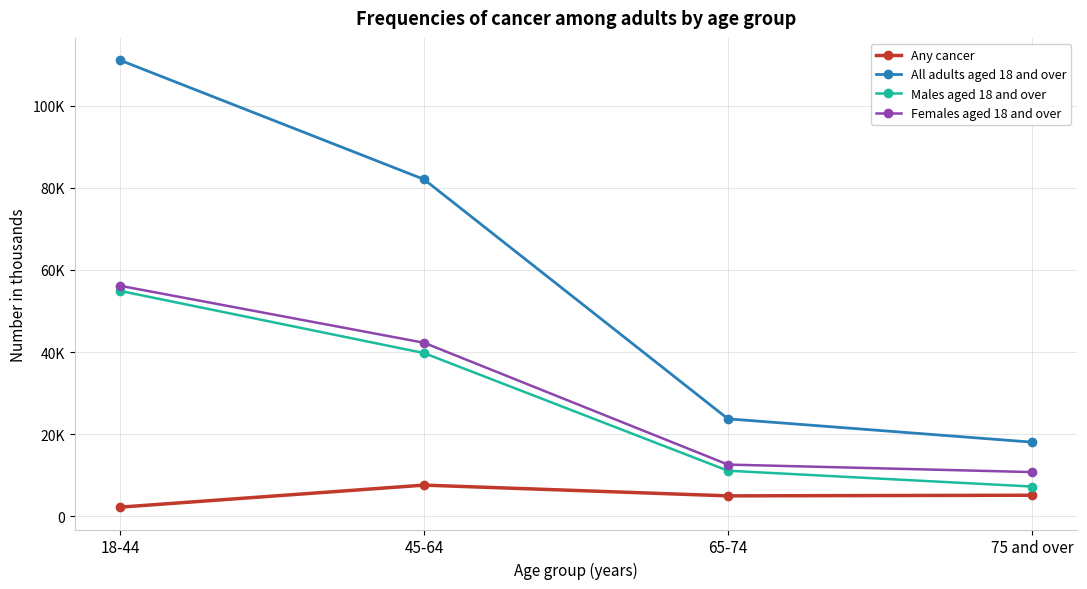

At which label does Any cancer reach its minimum?

18-44